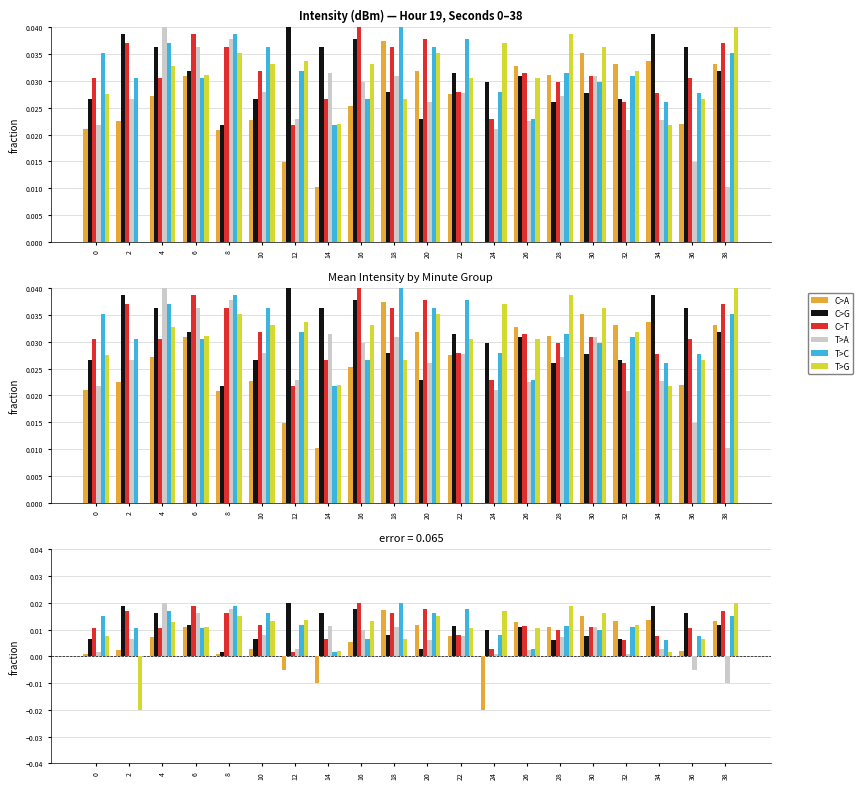

List the labels in order of T>A value, smallest first.

38, 36, 32, 24, 0, 26, 34, 12, 20, 2, 28, 22, 10, 16, 18, 30, 14, 6, 8, 4